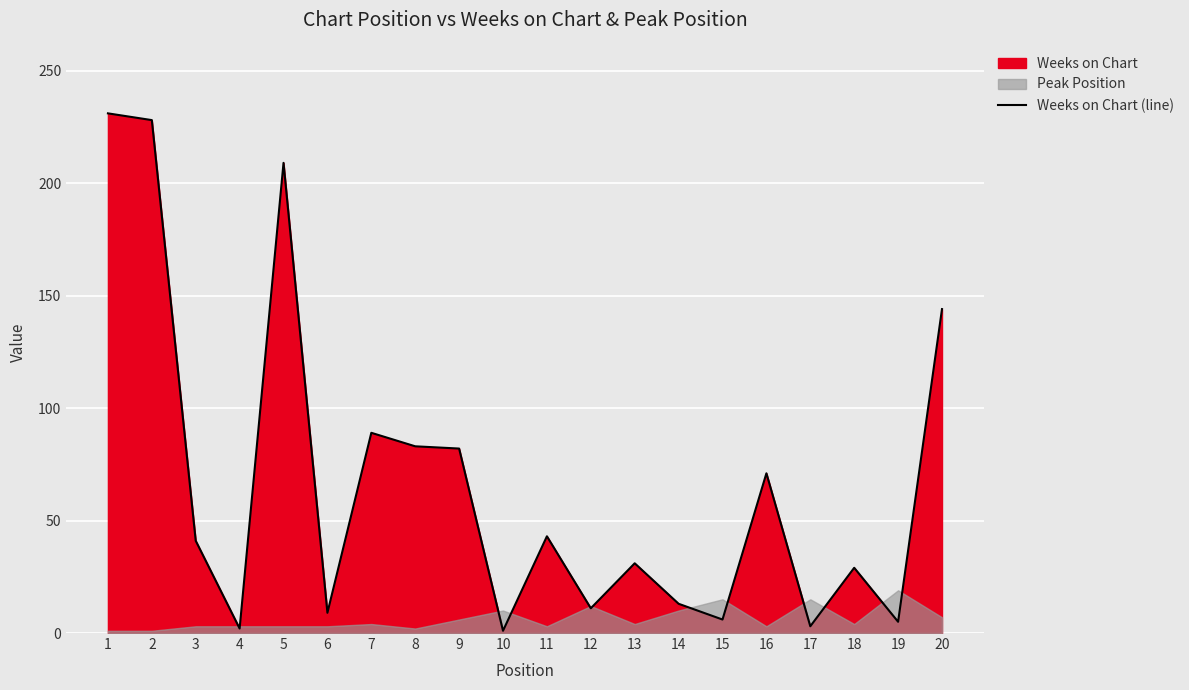

List the labels in order of value, largest first.

1, 2, 5, 20, 7, 8, 9, 16, 11, 3, 13, 18, 14, 12, 6, 15, 19, 17, 4, 10